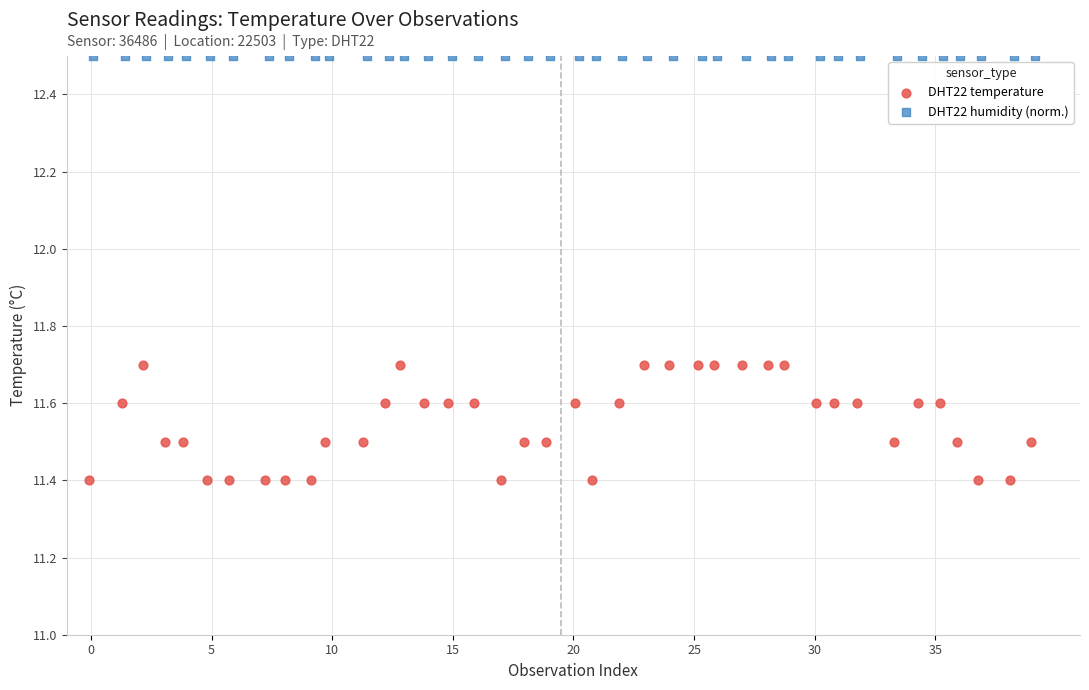

Which series contains the lowest Y value?

DHT22 temperature